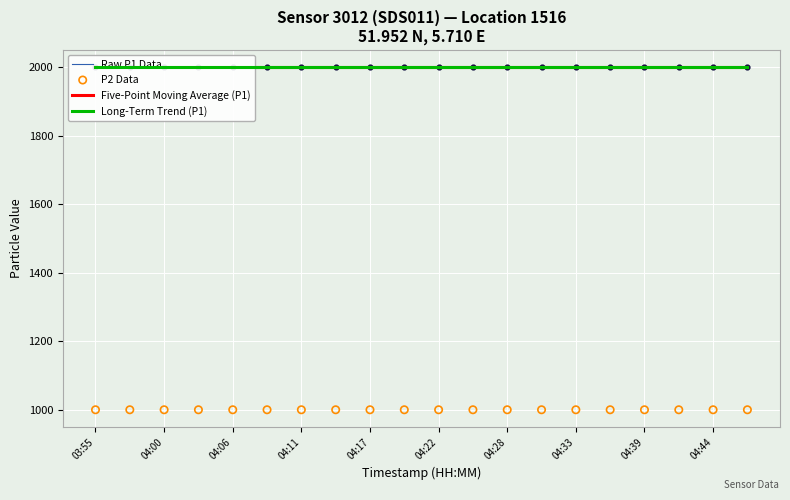

At how many categories does at least one series exceed 1392?

20